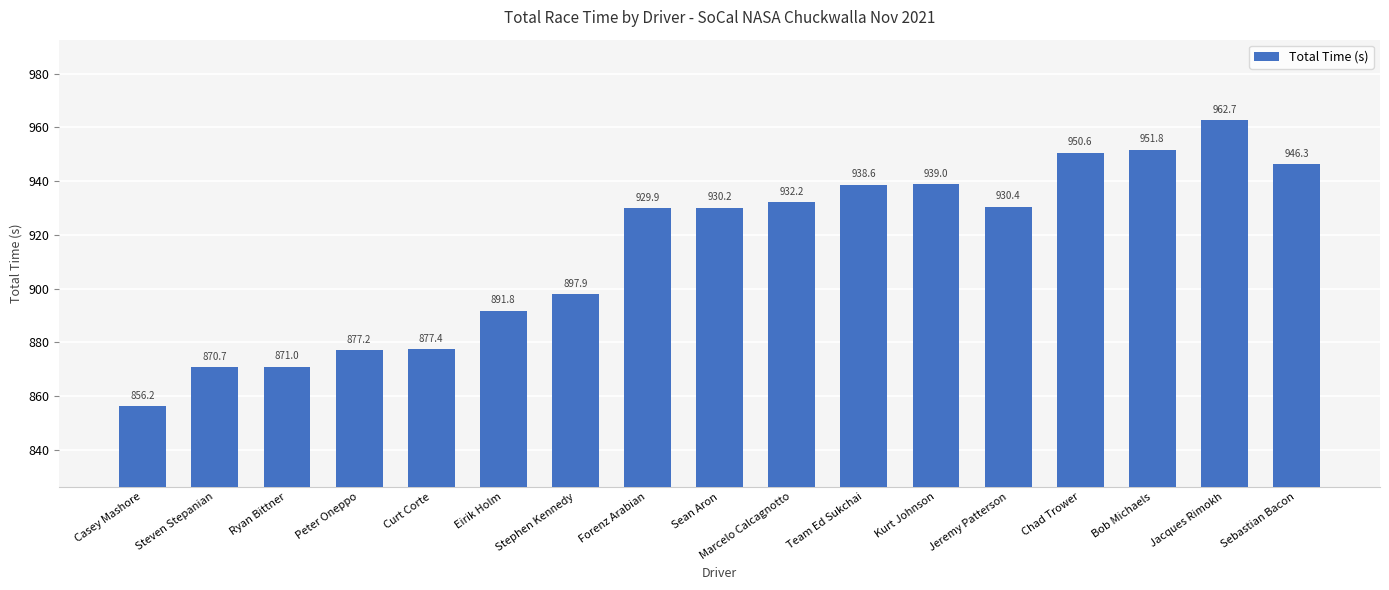

What is the label of the 17th bar from the left?

Sebastian Bacon